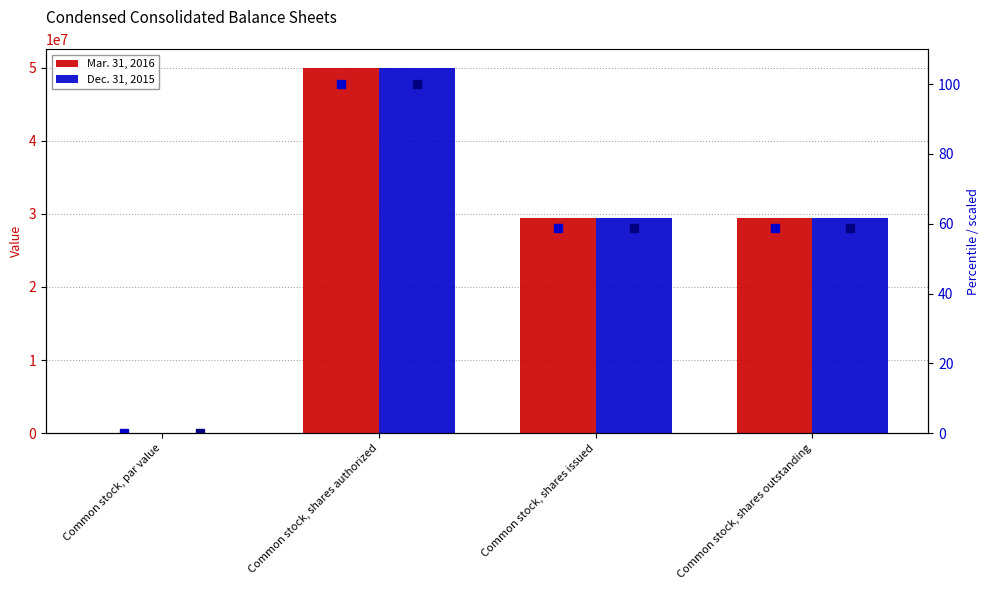

Is it true that Dec. 31, 2015 (scaled) equals 100.0 at Common stock, shares authorized?

True